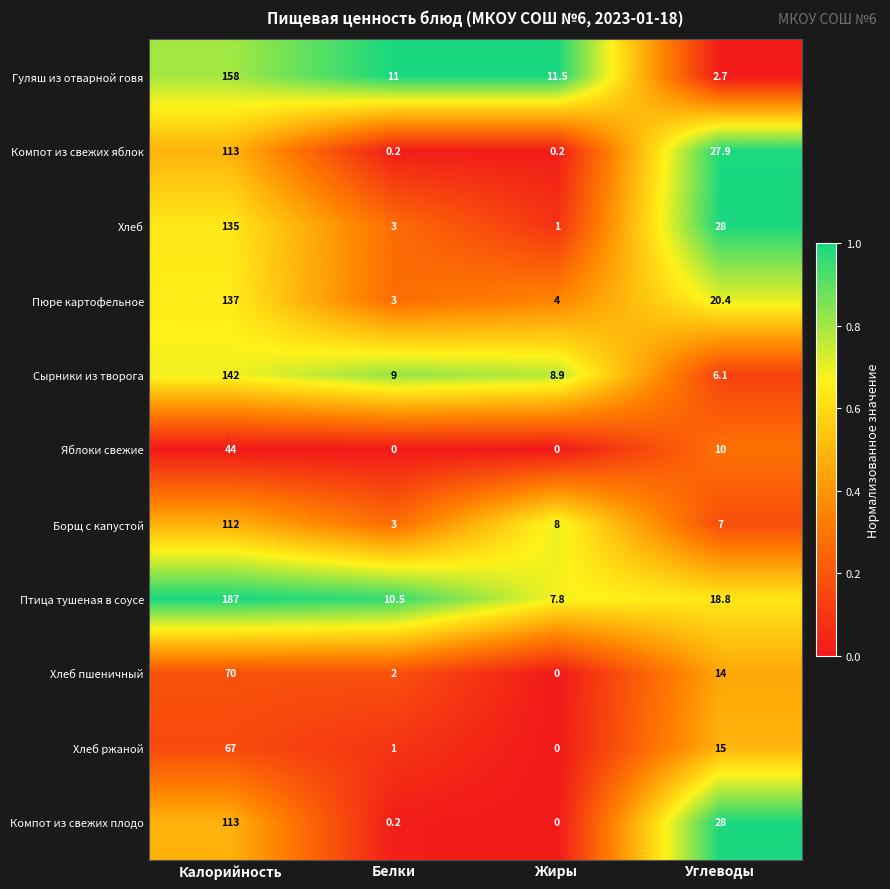

True or false: Борщ с капустой has a value of 12.7 at Жиры.

False